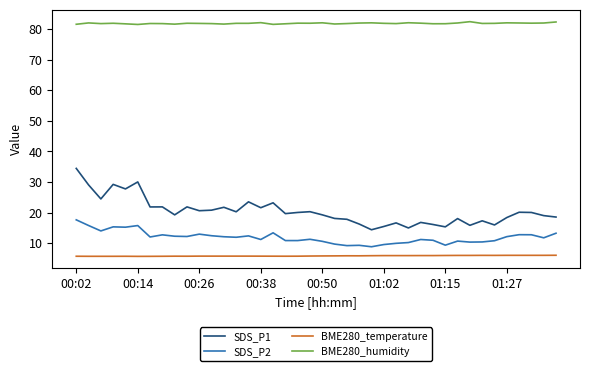

True or false: BME280_temperature and BME280_humidity cross at least once.

False